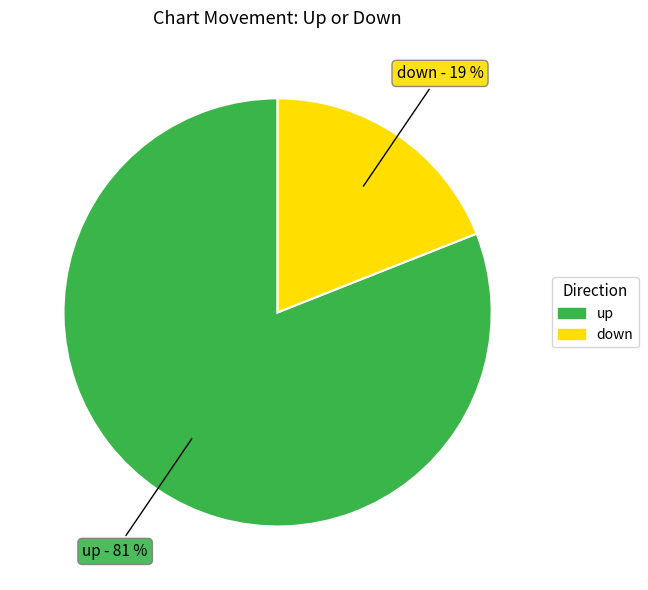

To the nearest percent, what percentage of the pie is up?

81%